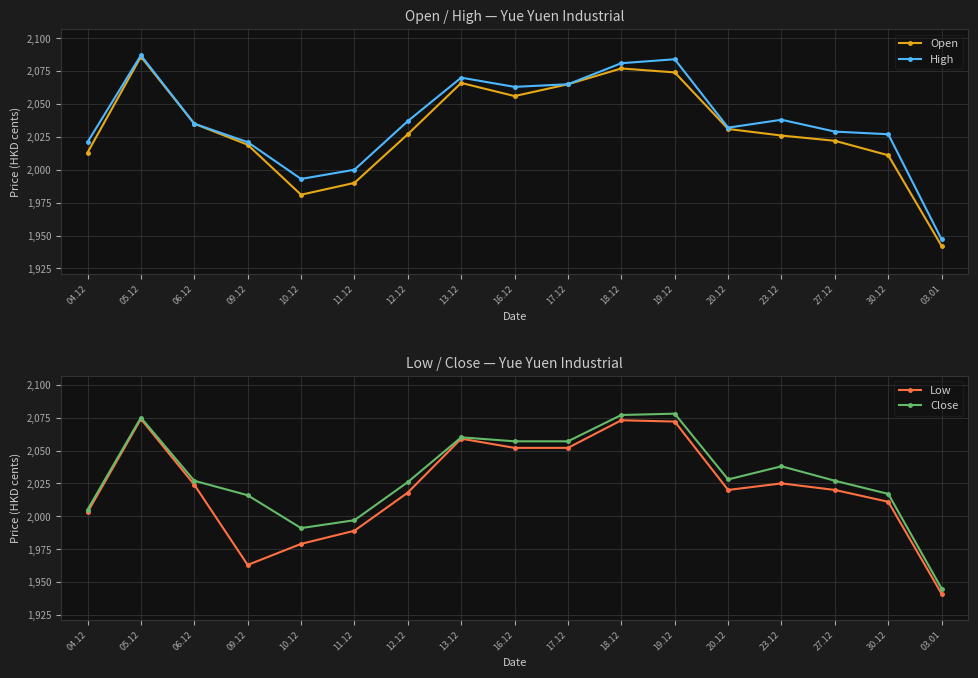

Is it true that Close equals 2017 at 30.12?

True